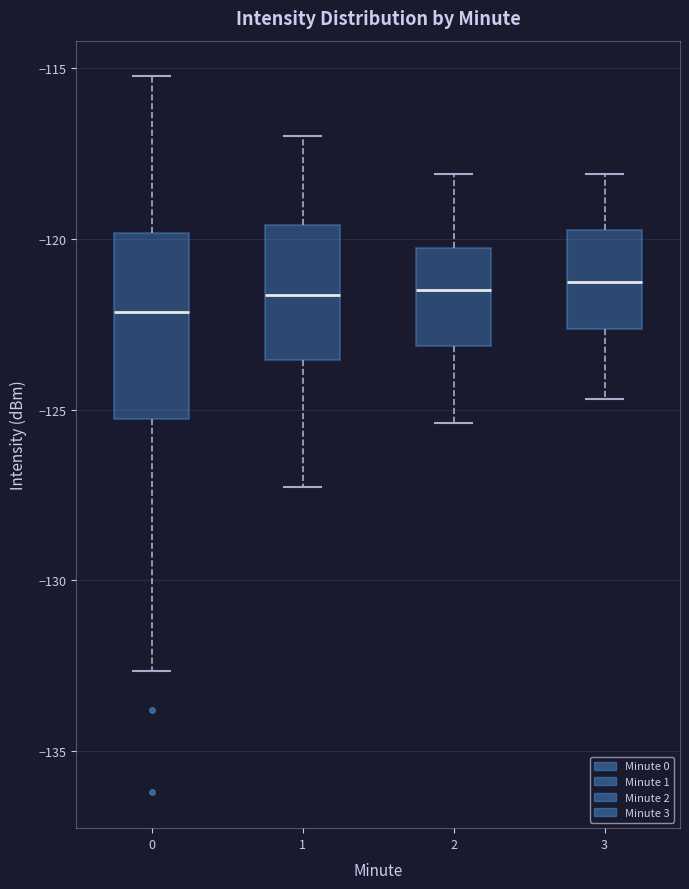

Where does the median line of the box at x = 2 sit on the y-axis? The values are not printed on the chart, so give them approximately, as read against the axis.

-121.5